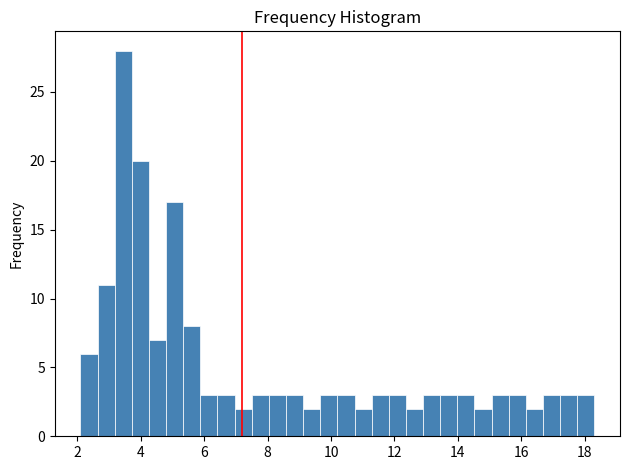

Around what value on the x-axis is the tallest bar? Give the approximate position of its centre, as read against the axis.

3.4